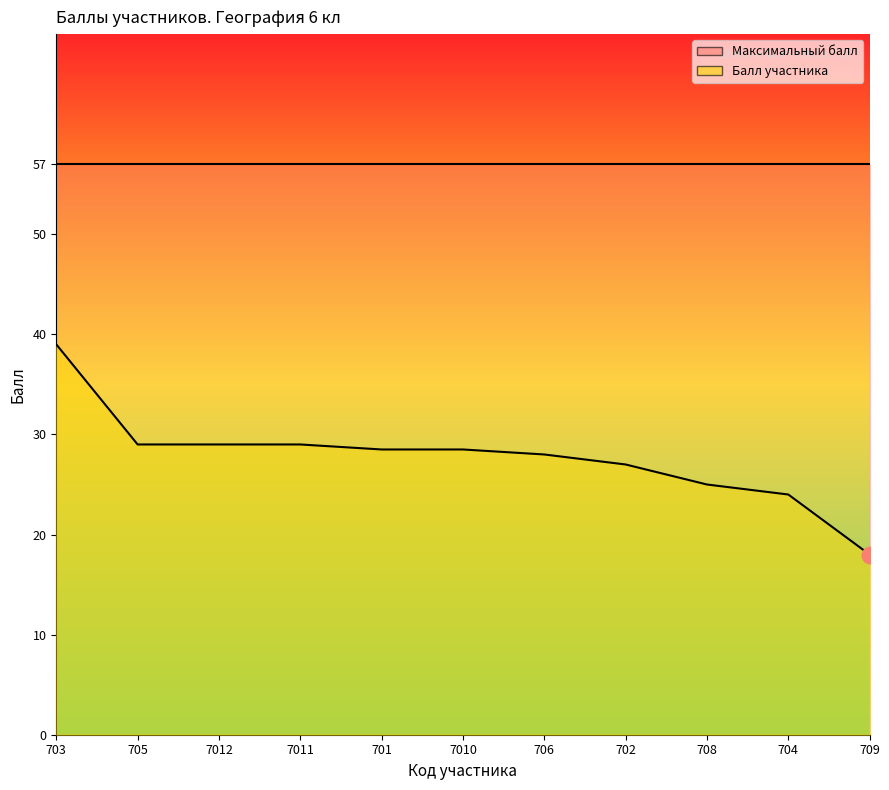

True or false: the data has more than 2 interior local peaks.

False